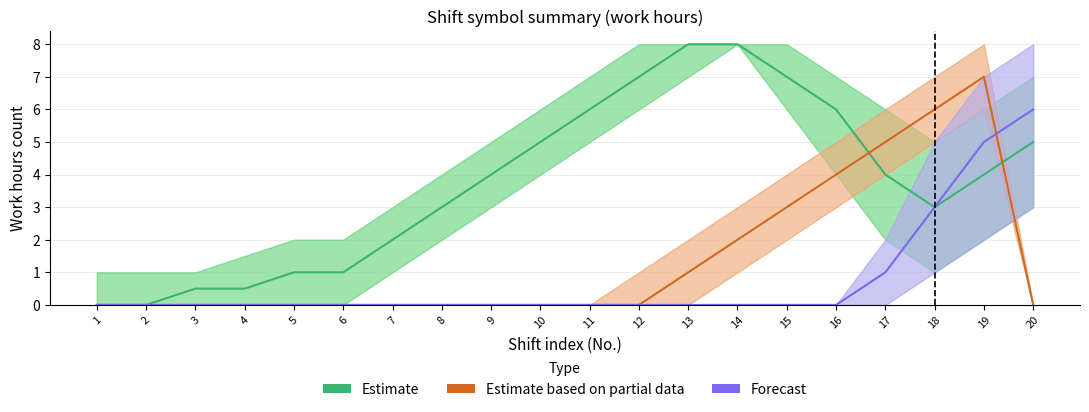

What is the average value of the Estimate based on partial data series?

1.4